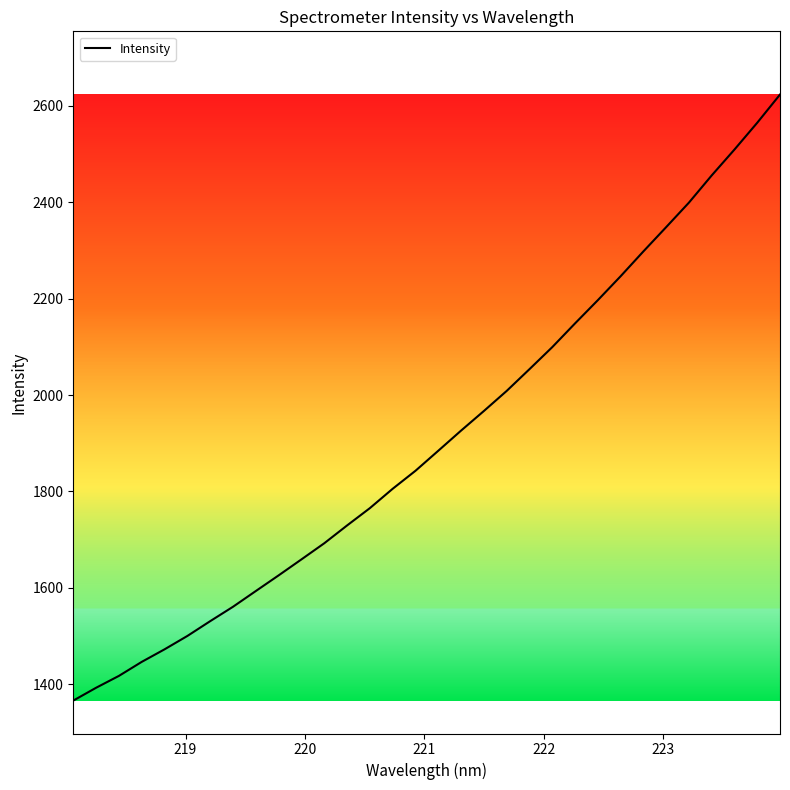

What is the minimum value shown in the chart?

1366.1